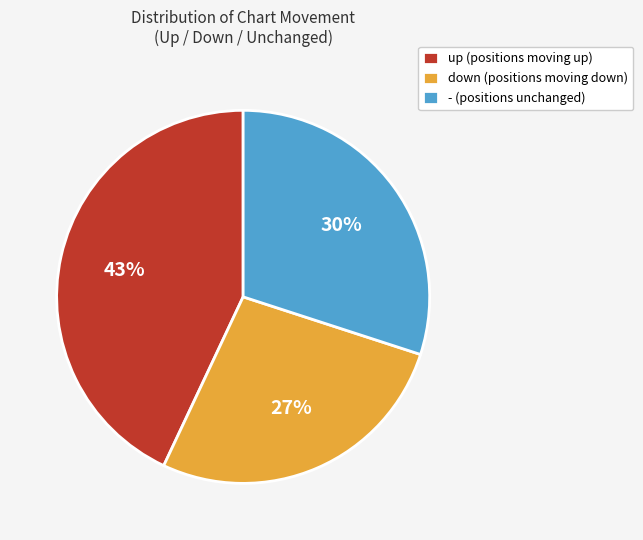

What percentage is the up slice, to the nearest percent?

43%